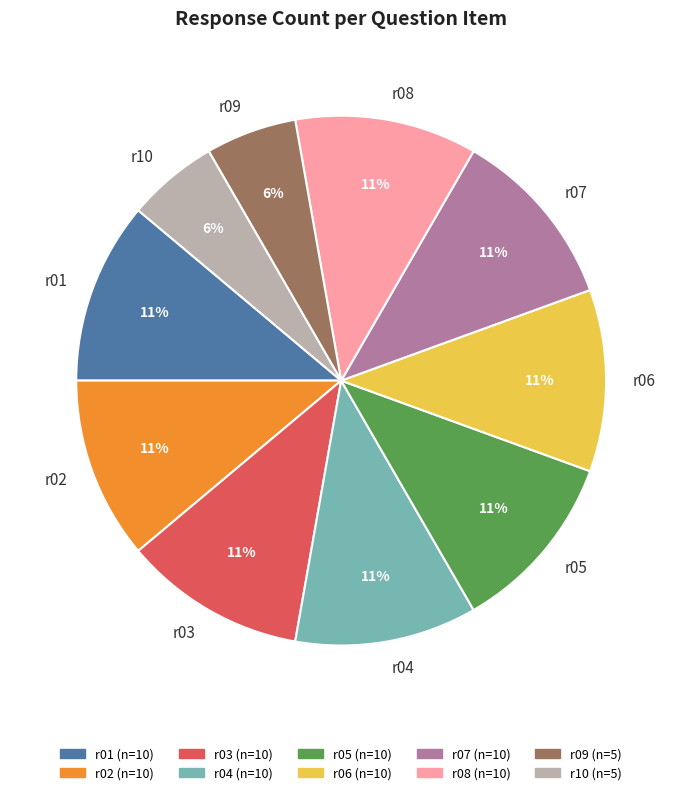

To the nearest percent, what is the combined percentage of r09 and r04?

17%